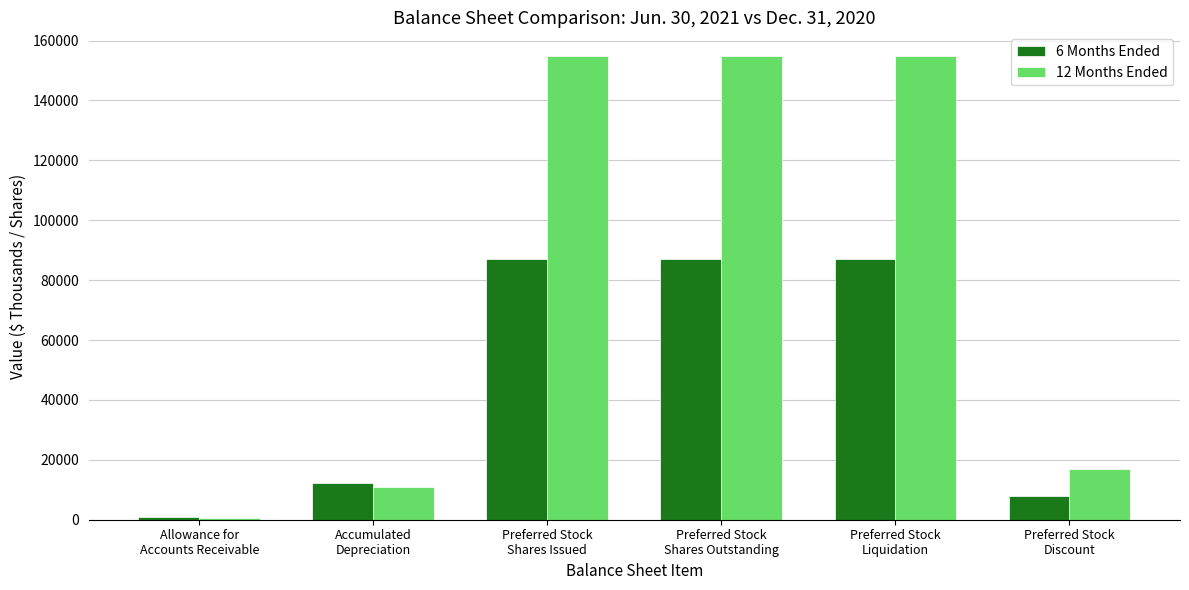

Rank the series by their maximum value, from lowest to highest.

6 Months Ended, 12 Months Ended